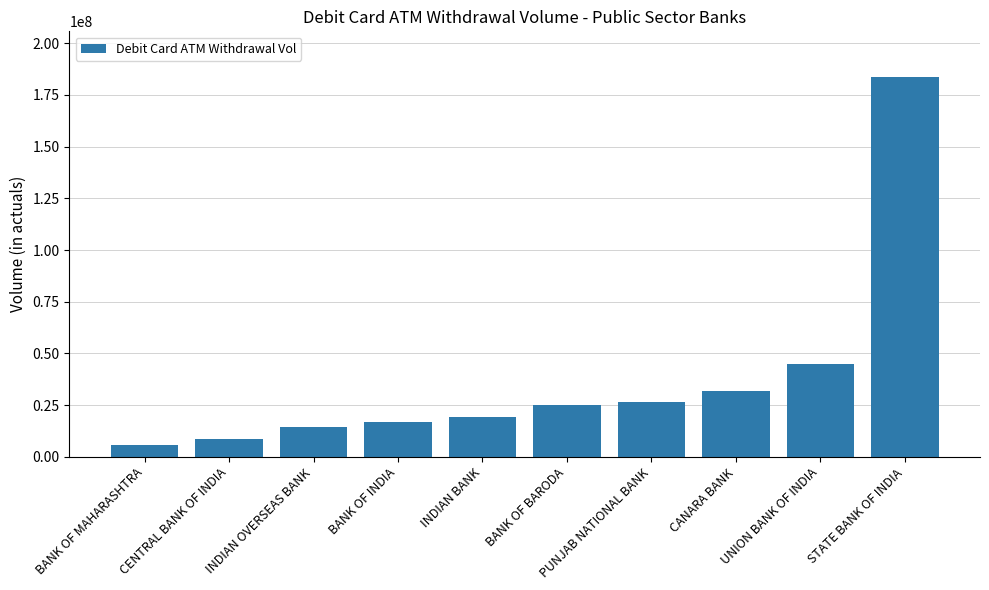

Where is the data nearest to the value 94830576?

UNION BANK OF INDIA